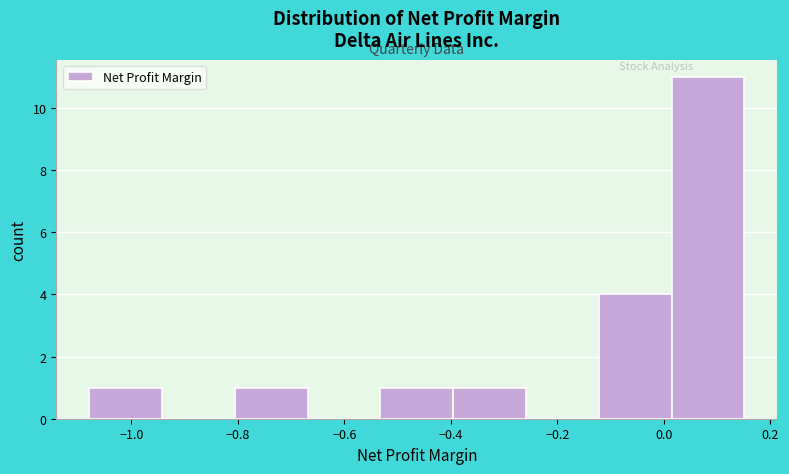

Reading left to right, transcribe this chart: for each bar, give the range it covers on the x-axis and its height. Neither the bar edges nor the heights are printed on the chart, so give them approximately, as read against the axes.

-1.08 to -0.94: 1
-0.94 to -0.80: 0
-0.80 to -0.66: 1
-0.66 to -0.54: 0
-0.54 to -0.40: 1
-0.40 to -0.26: 1
-0.26 to -0.12: 0
-0.12 to 0.02: 4
0.02 to 0.16: 11